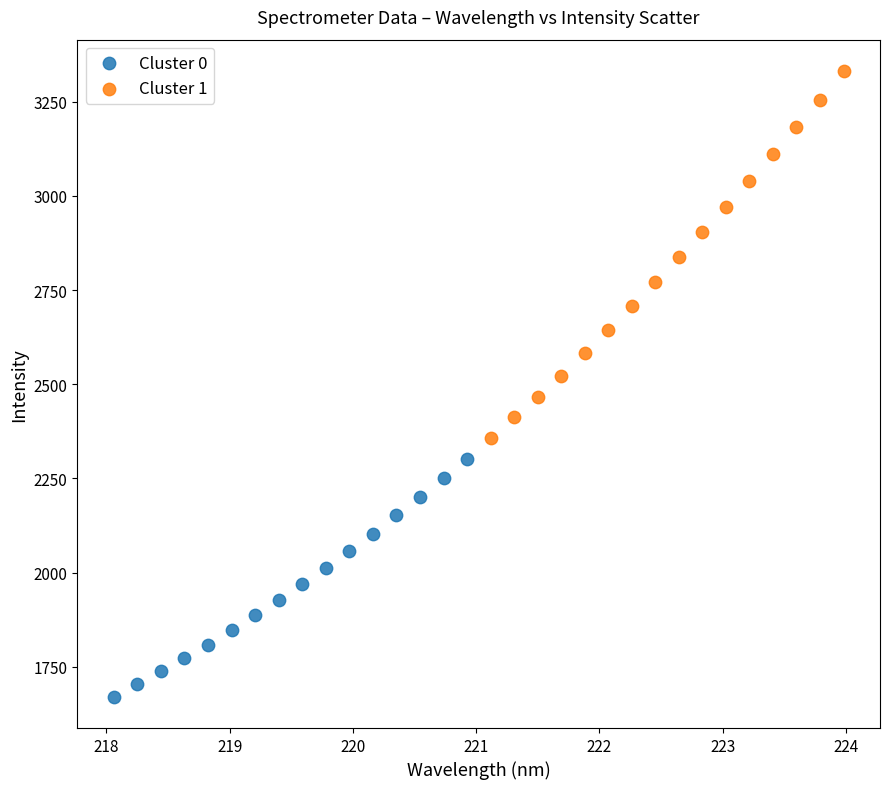

What are all the series names shown in the legend?

Cluster 0, Cluster 1